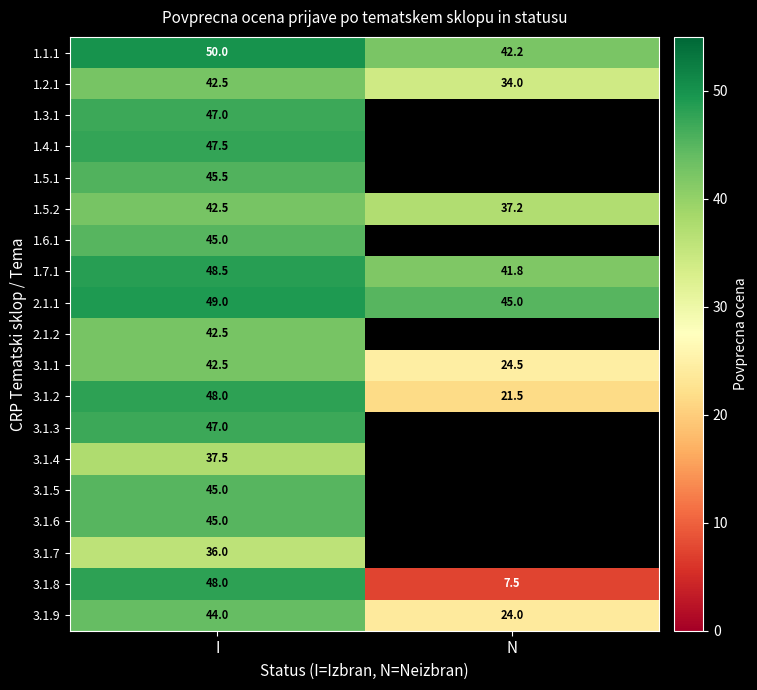

At which label is 1.2.1 closest to 38?

N